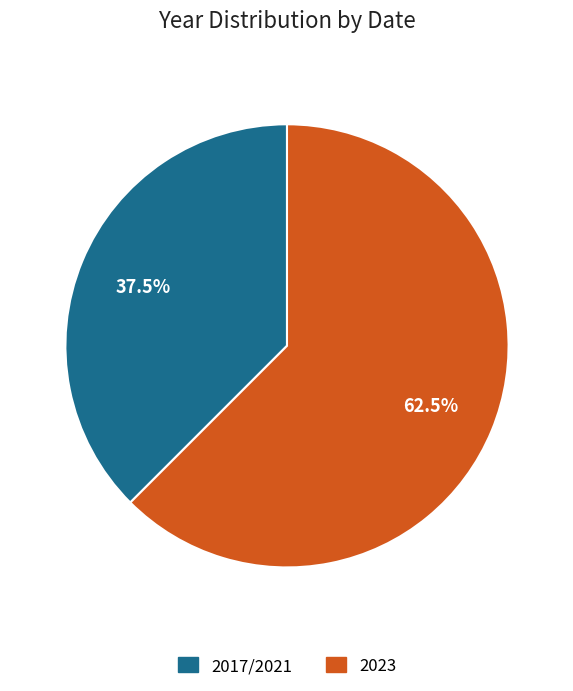

Is there a majority slice in this chart?

Yes